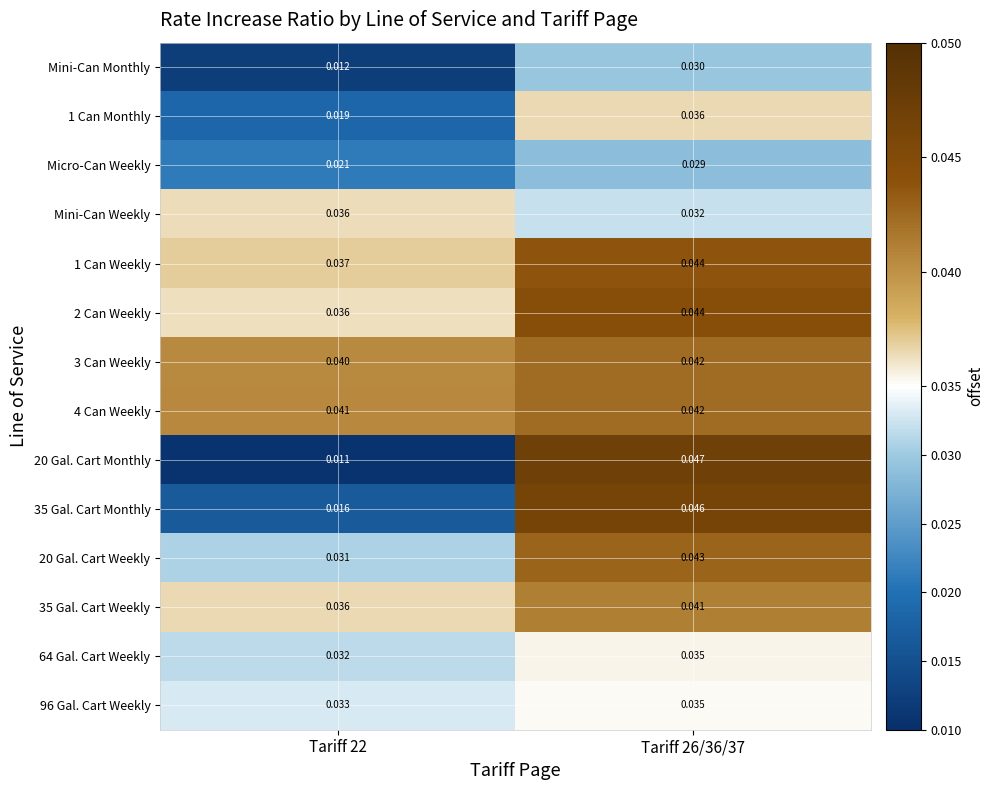

Is the value of 20 Gal. Cart Weekly at Tariff 22 greater than the value of Micro-Can Weekly at Tariff 26/36/37?

Yes